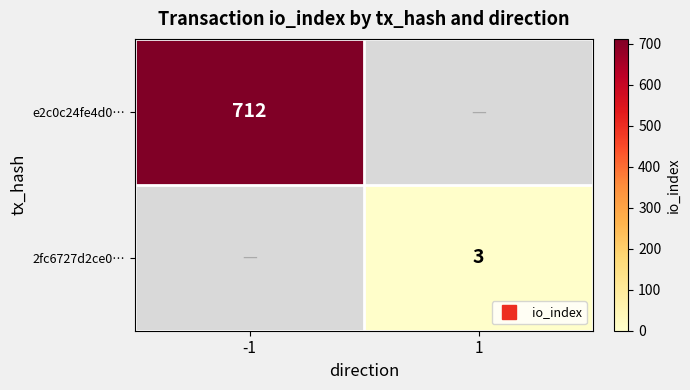

The 2fc6727d2ce0… series shows 3.0 at 1. True or false?

True